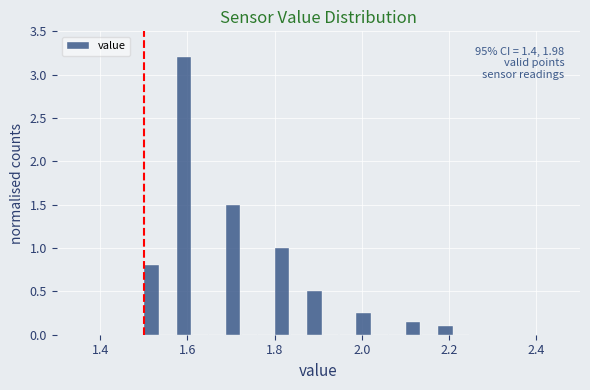

Around what value on the x-axis is the tallest bar? Give the approximate position of its centre, as read against the axis.

1.60